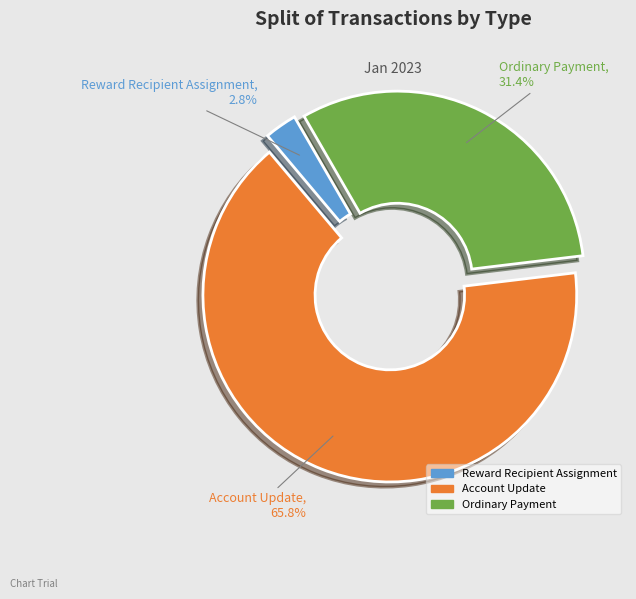

What is the ratio of the value at Ordinary Payment to the value at Account Update?

0.5